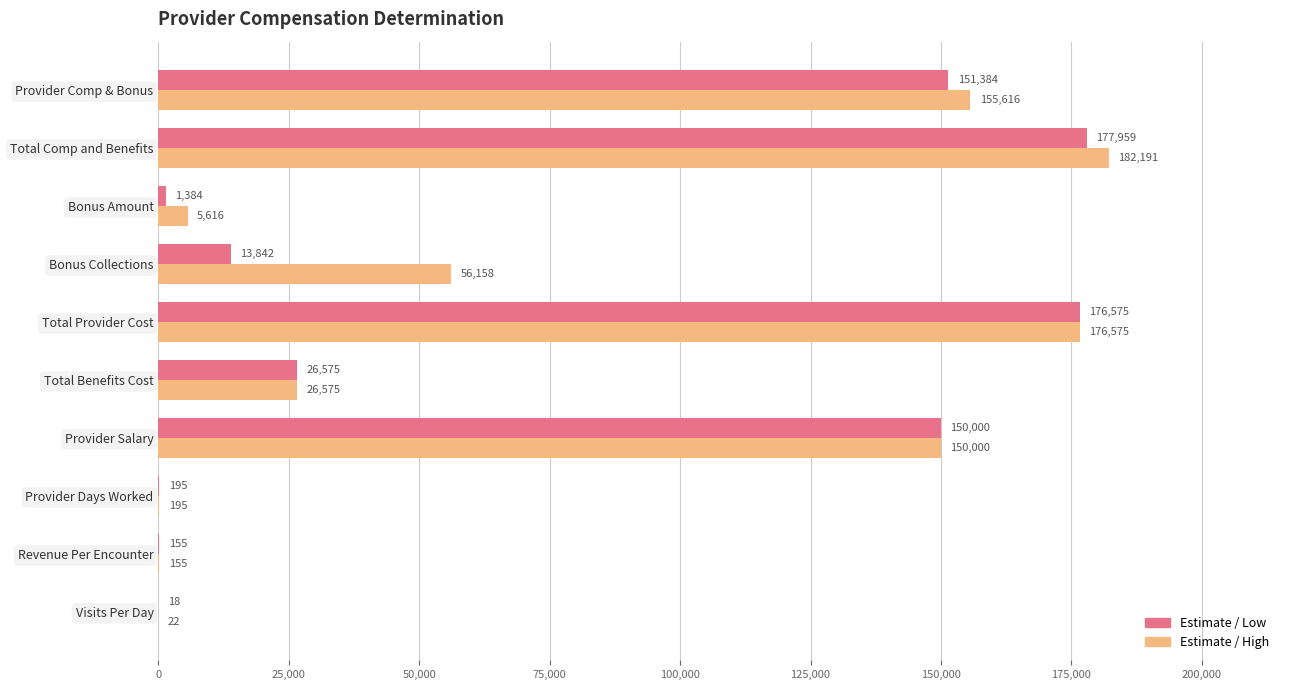

The value of Estimate / Low at Bonus Collections is 13842.5. True or false?

True